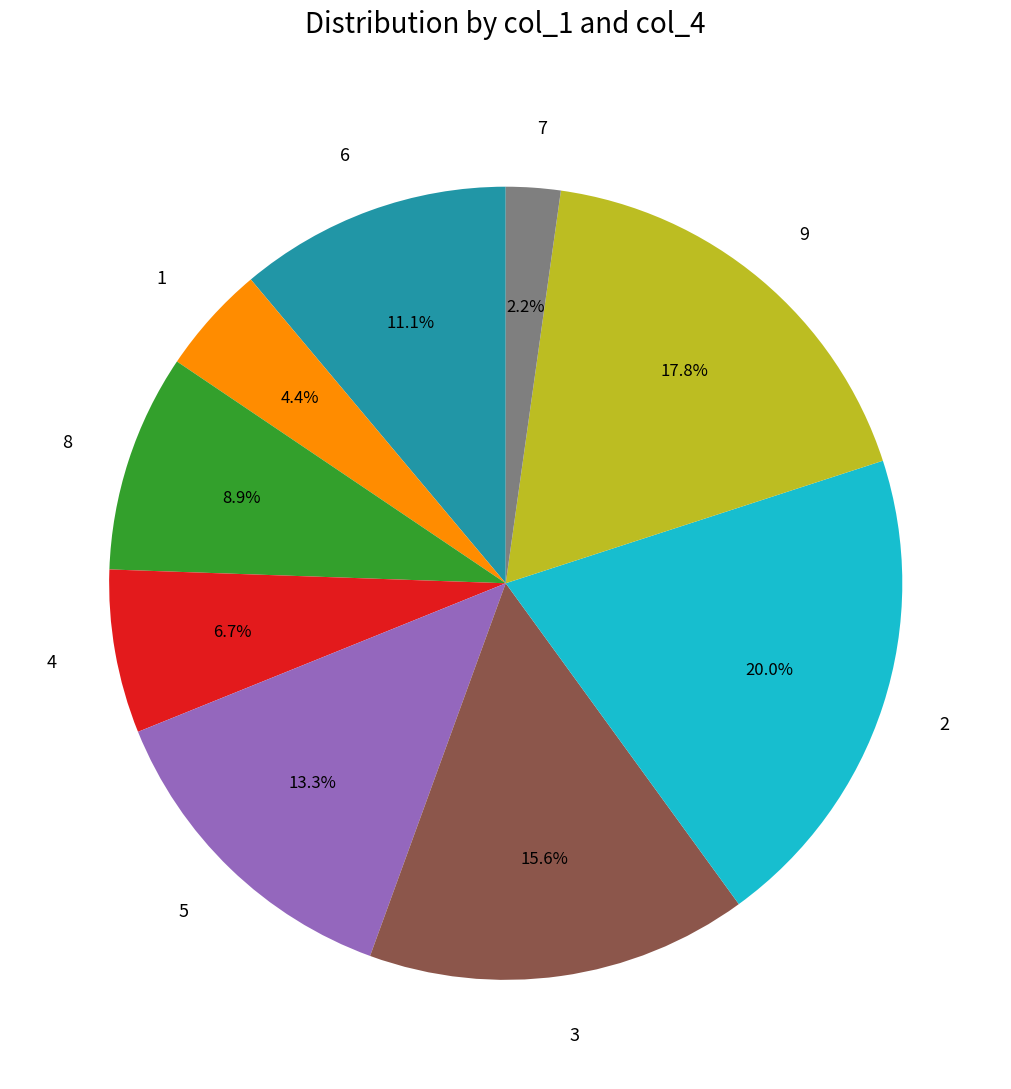

Which category has the smallest portion of the pie?

7